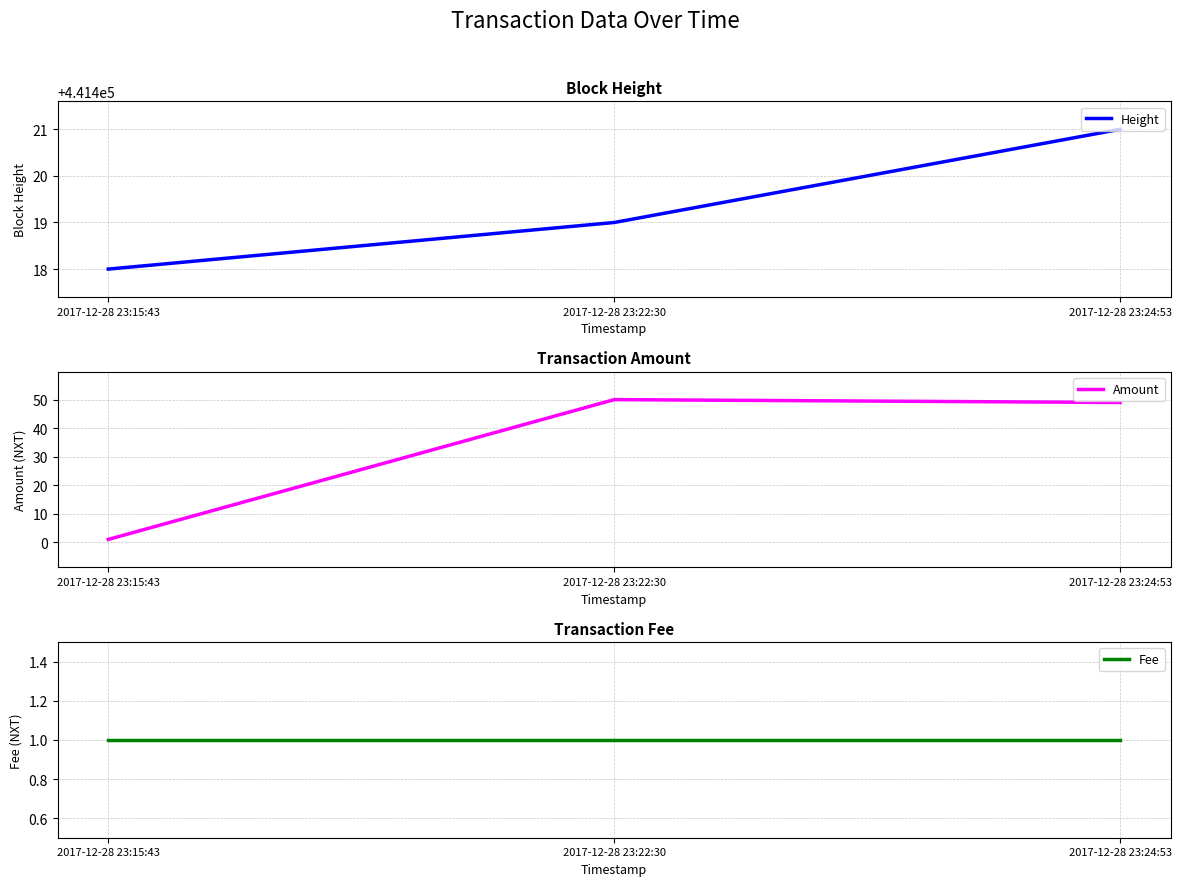

Reading left to right, extract all data points from this chart.

Height: 441418	441419	441421
Amount: 1	50	49
Fee: 1	1	1